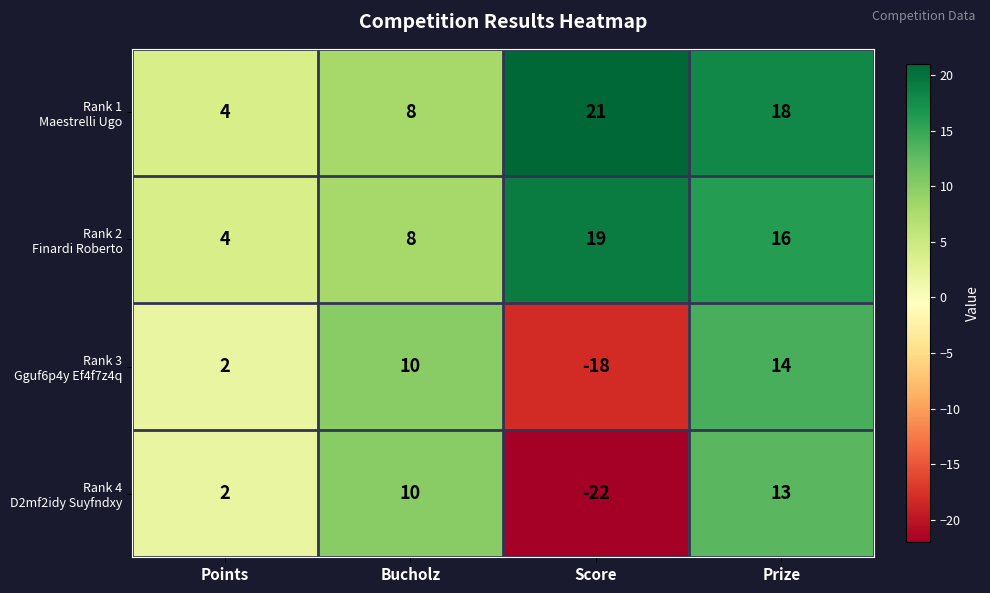

What is the total value across all series at Points?

12